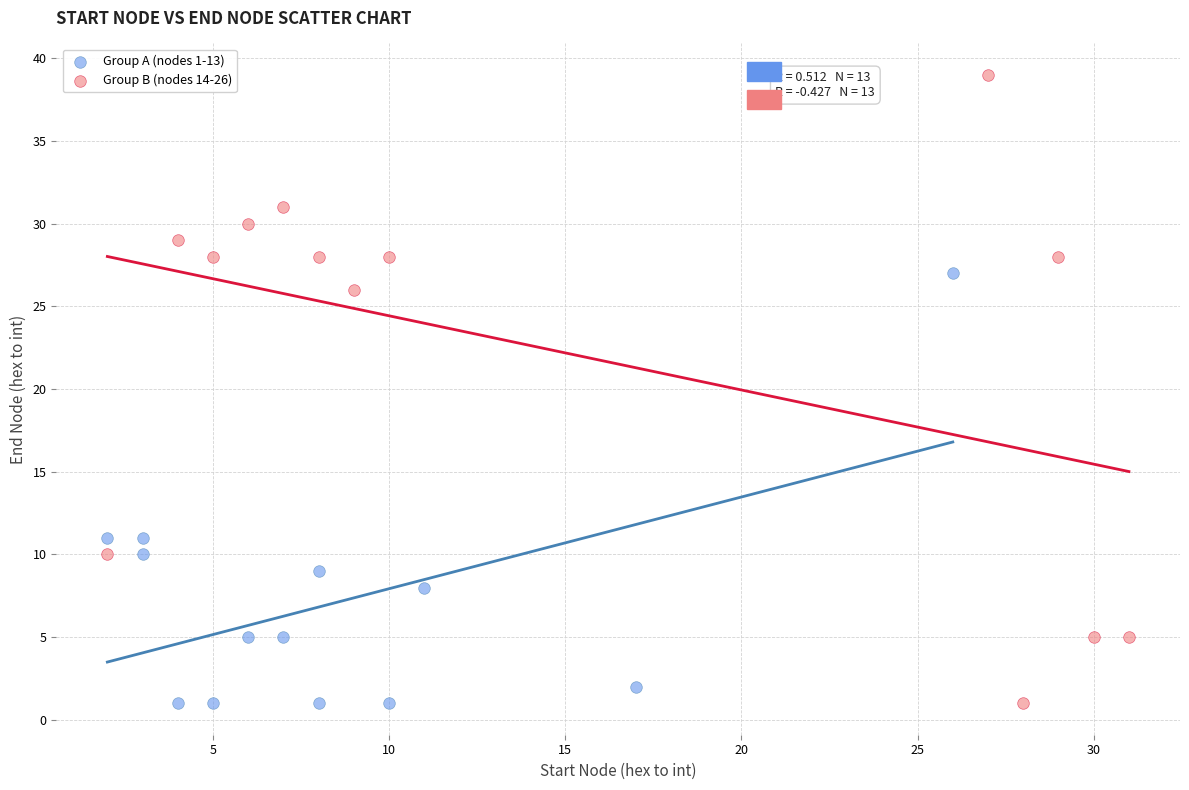

Which series reaches the maximum Y coordinate?

Group B (nodes 14-26)